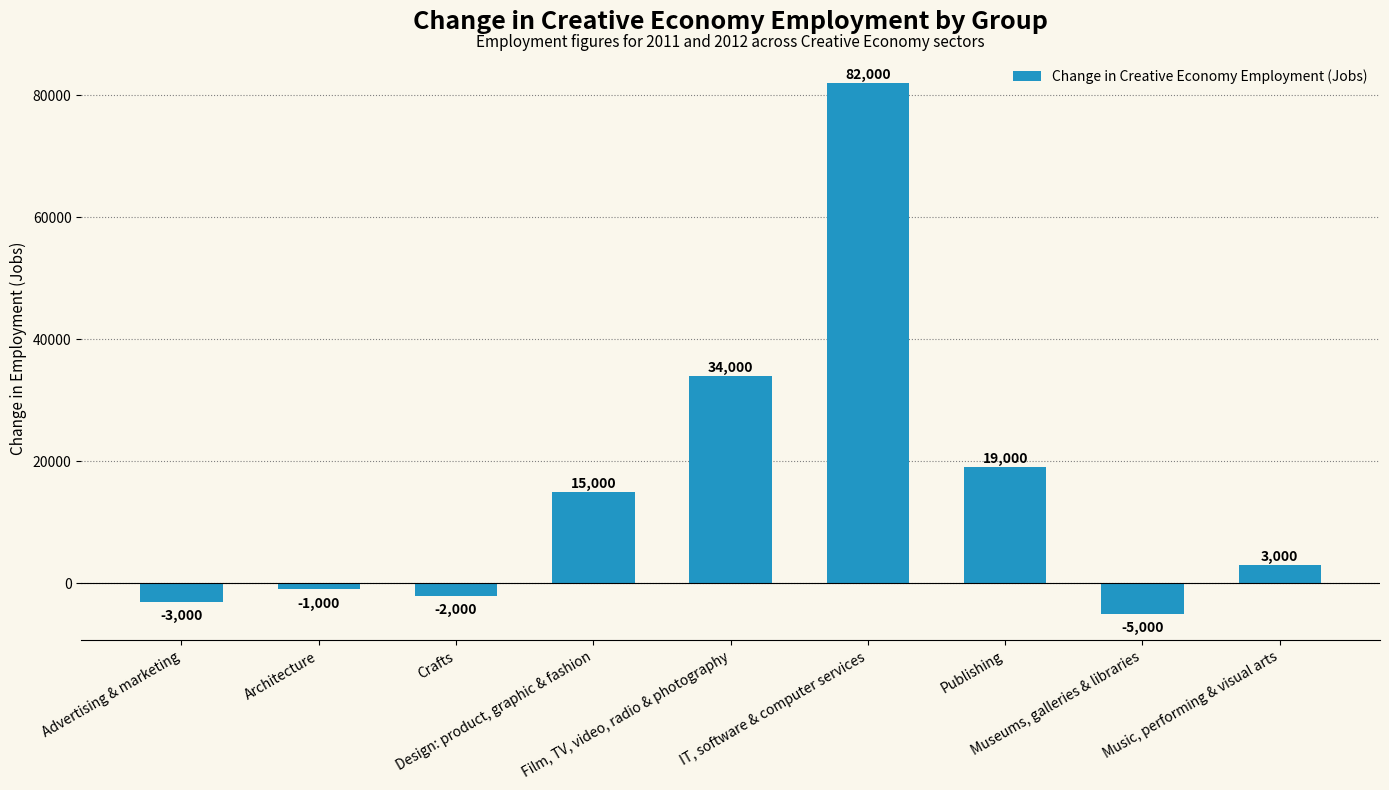

How many values are below zero?

4